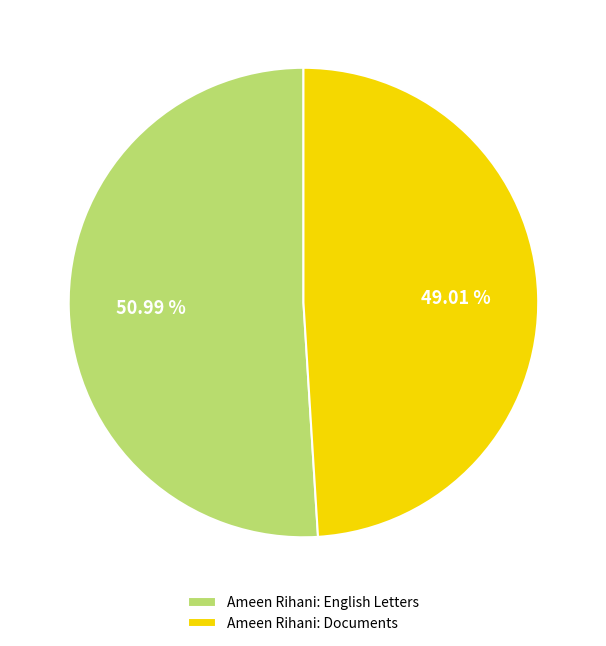

Is there a majority slice in this chart?

Yes